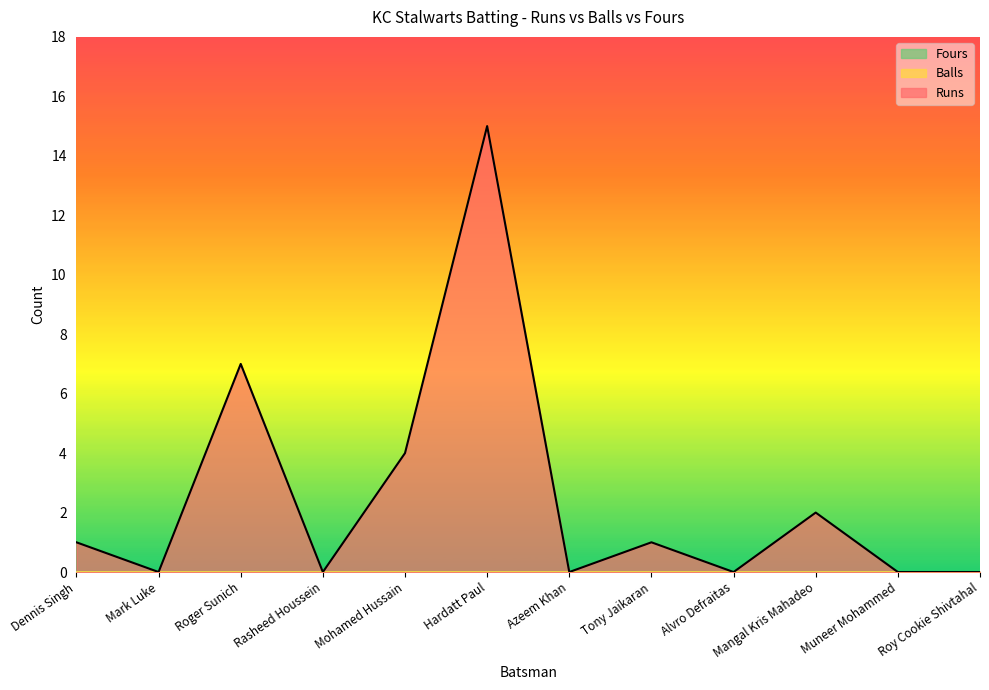

Reading right to left, transcribe all the data shown in this chart.

Runs: Roy Cookie Shivtahal=0	Muneer Mohammed=0	Mangal Kris Mahadeo=2	Alvro Defraitas=0	Tony Jaikaran=1	Azeem Khan=0	Hardatt Paul=15	Mohamed Hussain=4	Rasheed Houssein=0	Roger Sunich=7	Mark Luke=0	Dennis Singh=1
Balls: Roy Cookie Shivtahal=0	Muneer Mohammed=0	Mangal Kris Mahadeo=0	Alvro Defraitas=0	Tony Jaikaran=0	Azeem Khan=0	Hardatt Paul=0	Mohamed Hussain=0	Rasheed Houssein=0	Roger Sunich=0	Mark Luke=0	Dennis Singh=0
Fours: Roy Cookie Shivtahal=0	Muneer Mohammed=0	Mangal Kris Mahadeo=0	Alvro Defraitas=0	Tony Jaikaran=0	Azeem Khan=0	Hardatt Paul=0	Mohamed Hussain=0	Rasheed Houssein=0	Roger Sunich=0	Mark Luke=0	Dennis Singh=0